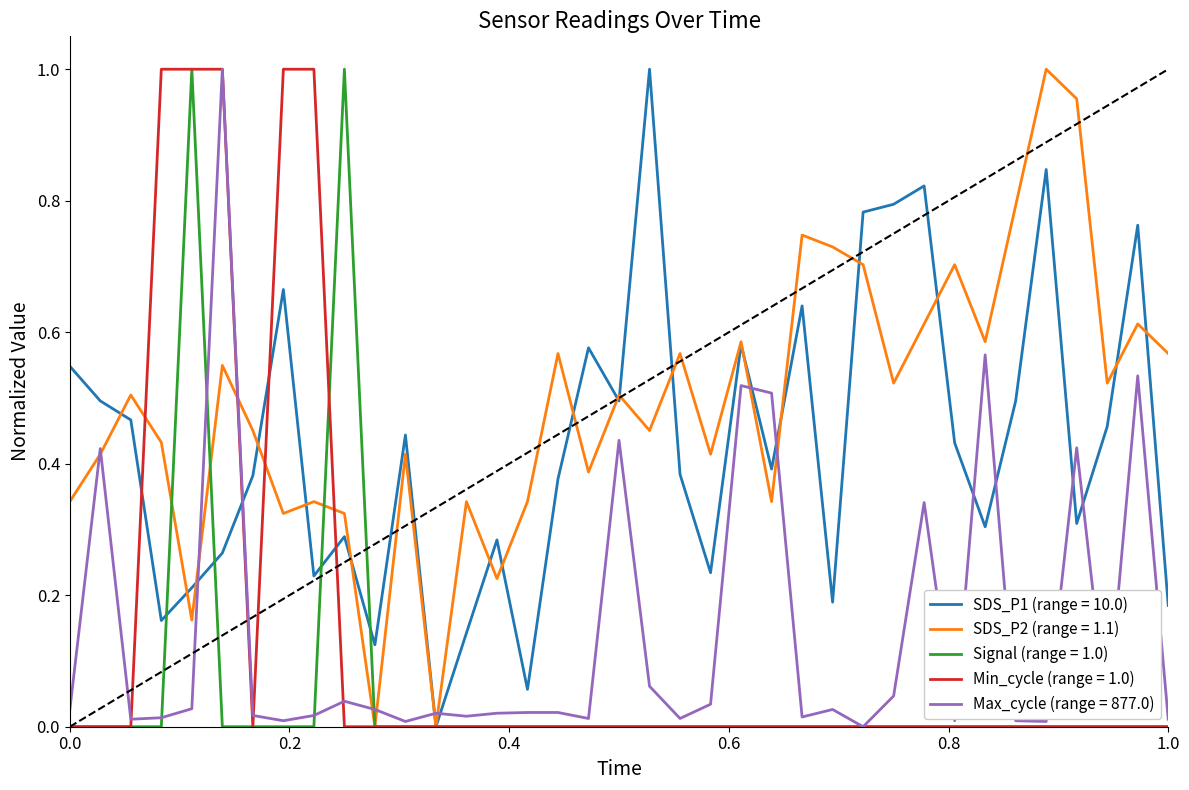

Which series has the largest total across all categories?

SDS_P2 (range = 1.1)